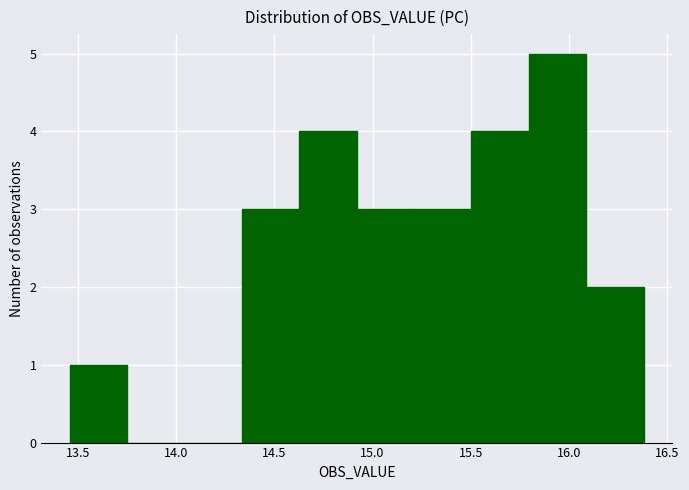

Reading left to right, list every bar in this chart as the range it spans on the x-axis followed by its height. Neither the bar edges nor the heights are printed on the chart, so give them approximately, as read against the axes.

13.45 to 13.75: 1
13.75 to 14.05: 0
14.05 to 14.35: 0
14.35 to 14.65: 3
14.65 to 14.90: 4
14.90 to 15.20: 3
15.20 to 15.50: 3
15.50 to 15.80: 4
15.80 to 16.10: 5
16.10 to 16.40: 2